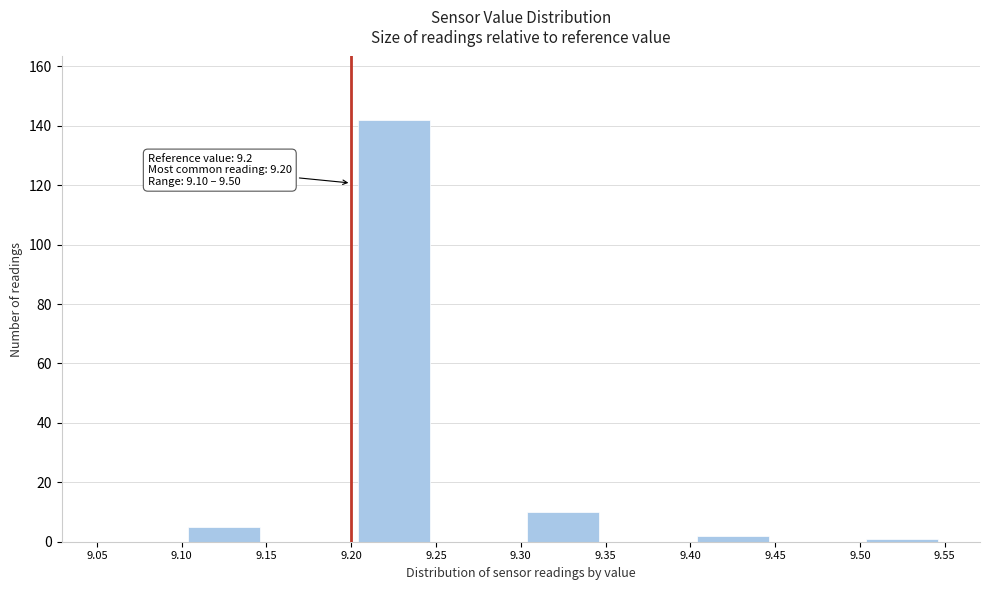

Over which range of the x-axis is the bar tallest?

9.20 to 9.25